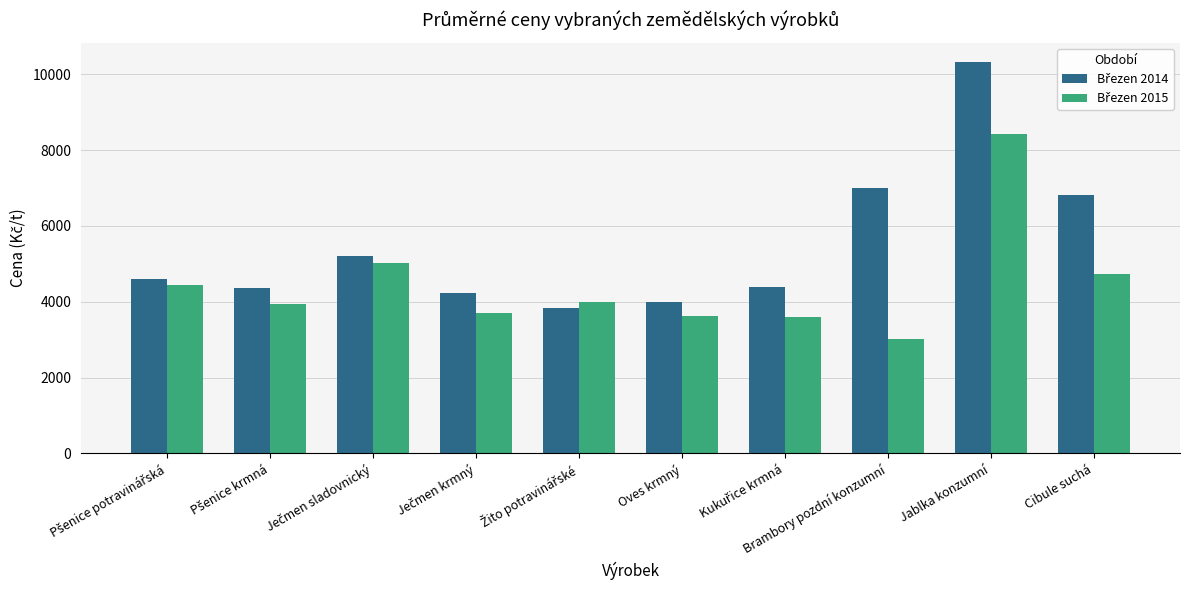

Which label corresponds to the smallest value in the chart?

Brambory pozdní konzumní